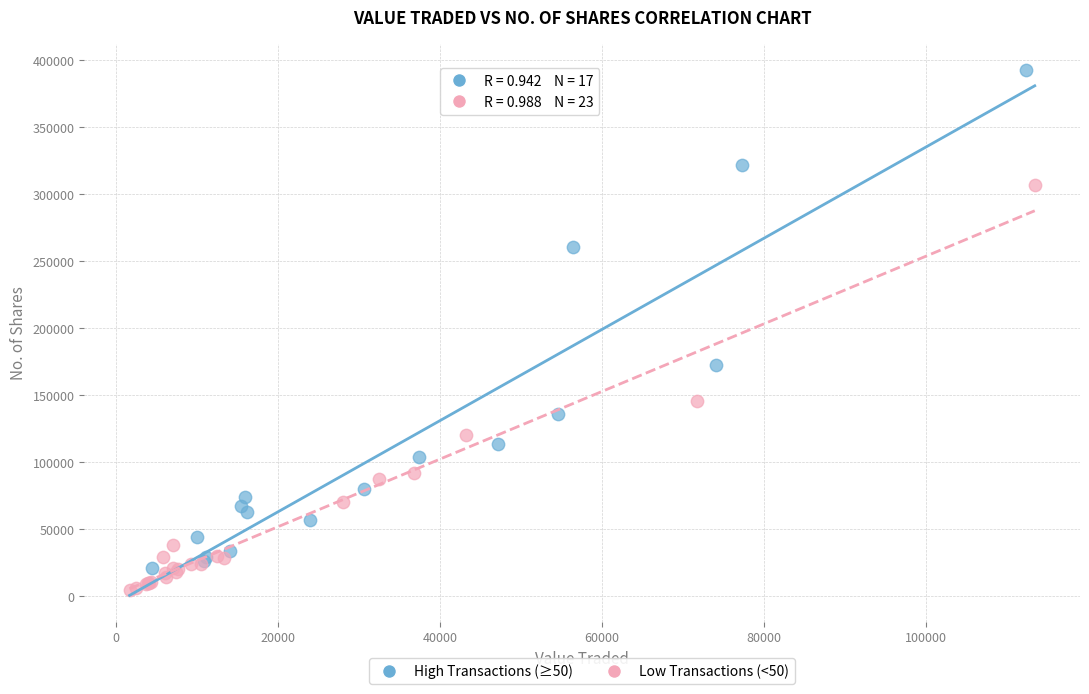

Which series reaches the maximum Y coordinate?

High Transactions (≥50)